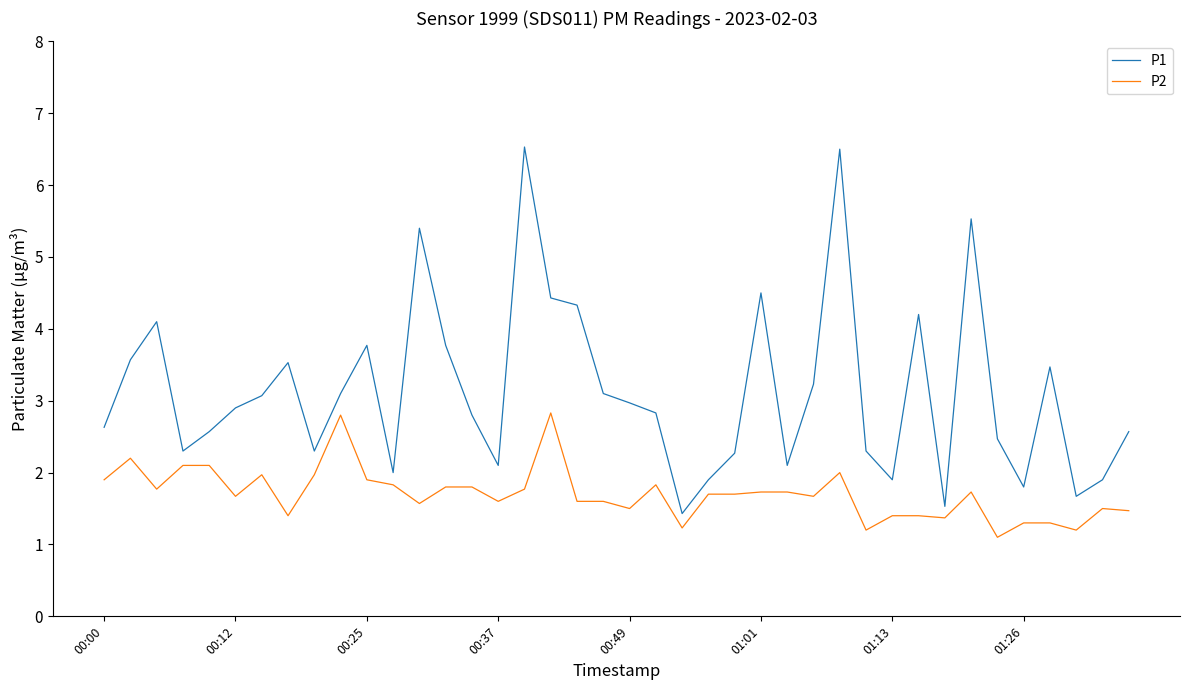

What is the maximum value shown in the chart?

6.5